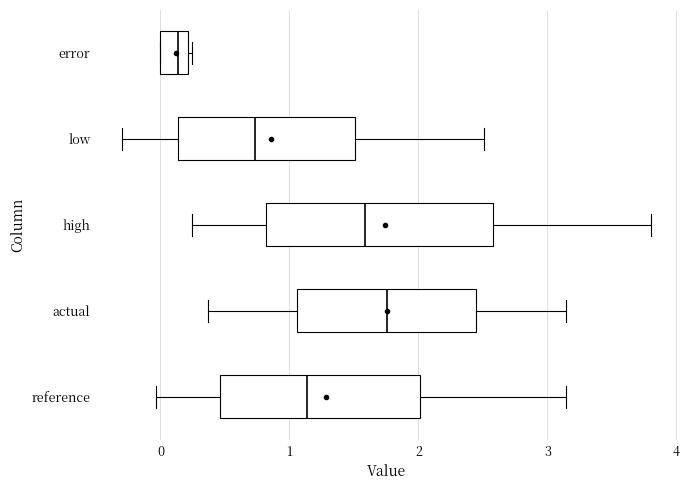

Which box's median line is the furthest to the right?

actual